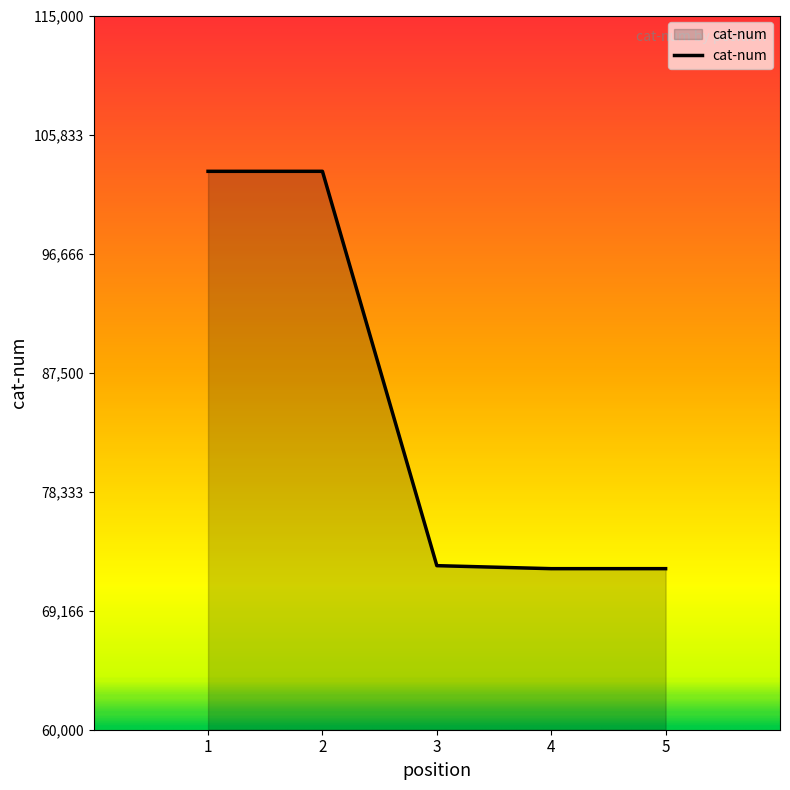

Is it true that the value at 4 is 72402?

True